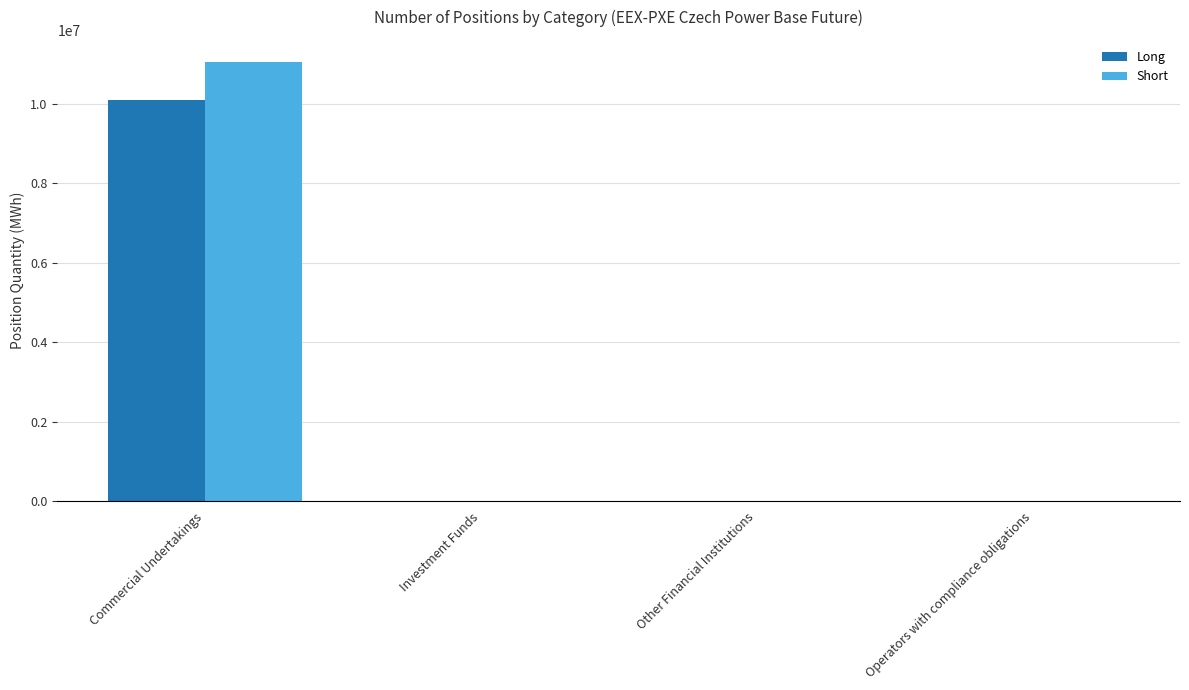

Which series has the largest range (max minus min)?

Short